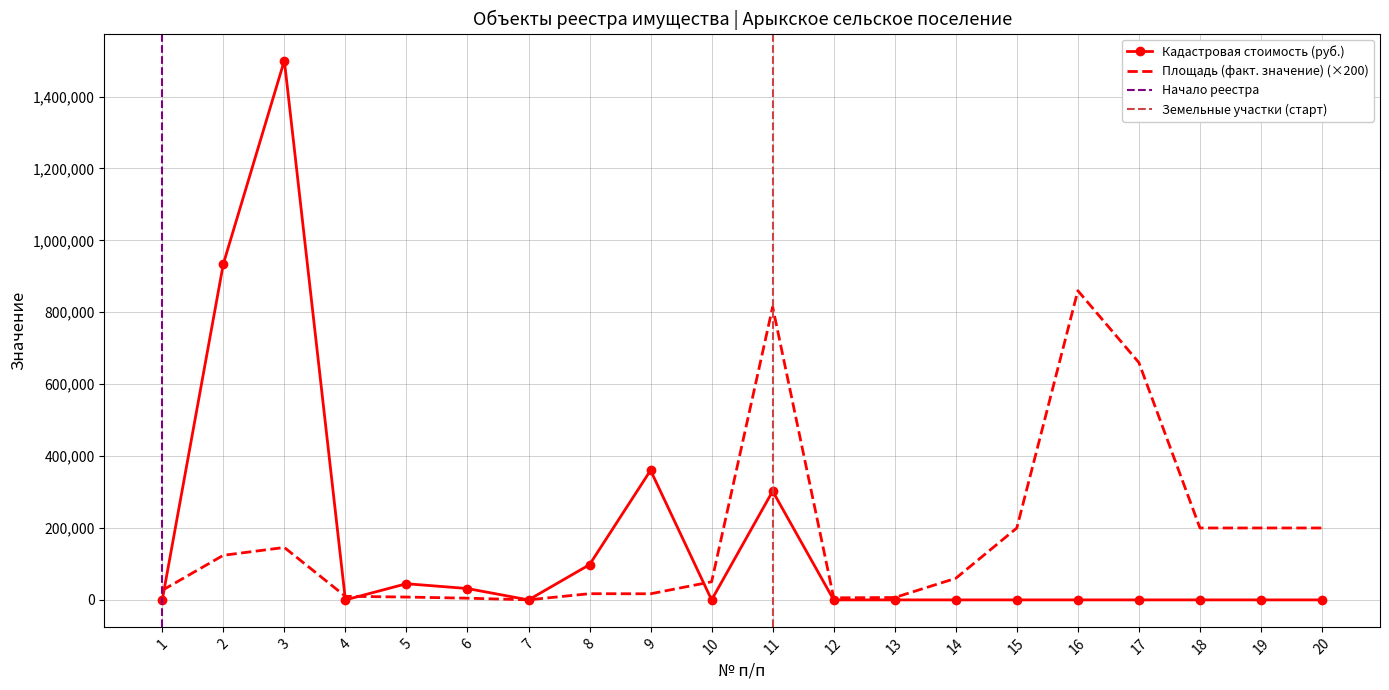

Rank the series by their average value, from lowest to highest.

Кадастровая стоимость (руб.), Площадь (факт. значение)